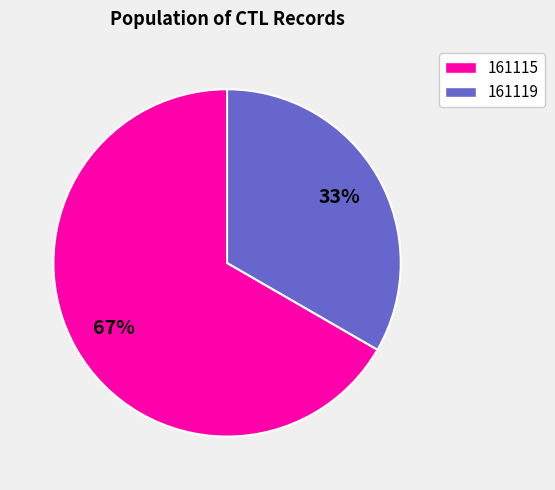

What is the largest slice in the pie chart?

161115